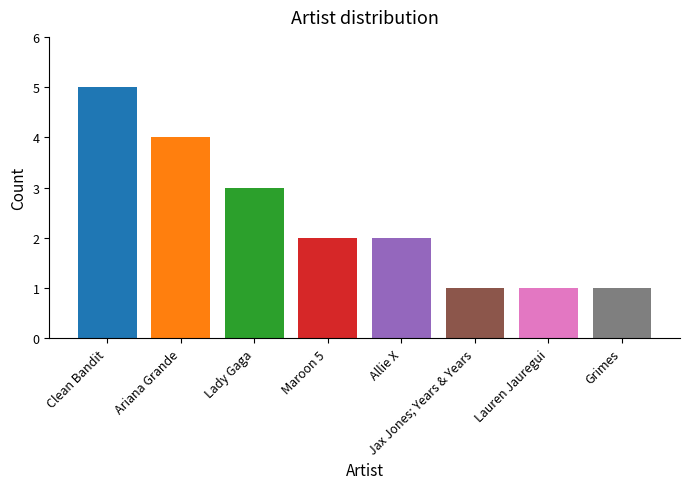

Is it true that the value at Jax Jones; Years & Years is 1?

True